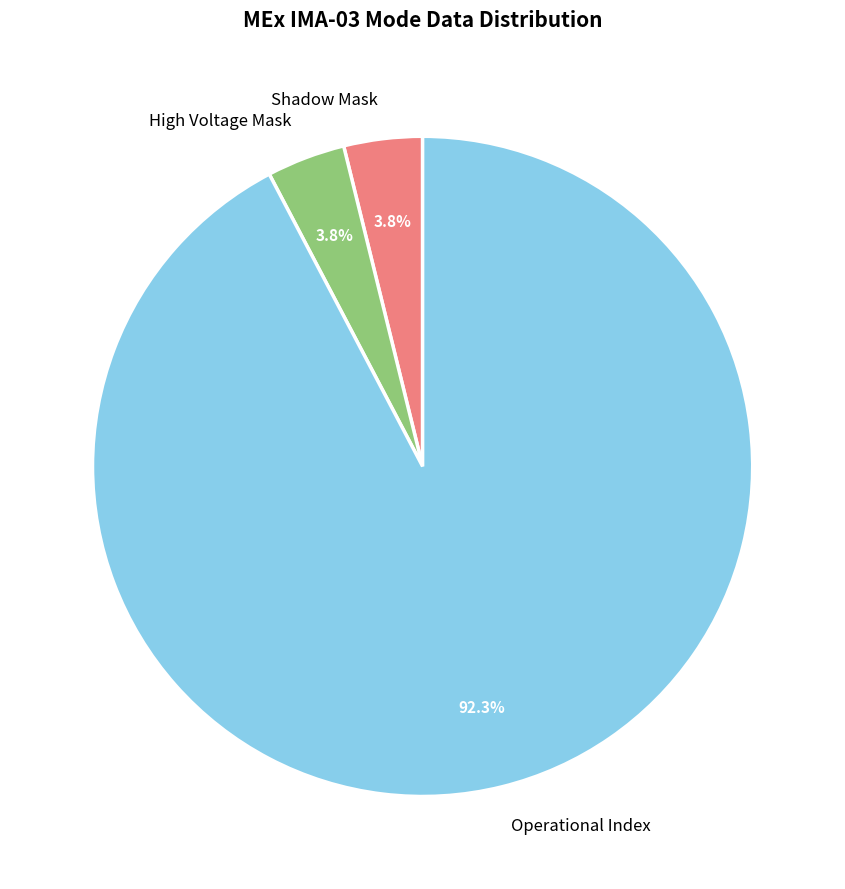

How many slices are in this pie chart?

3